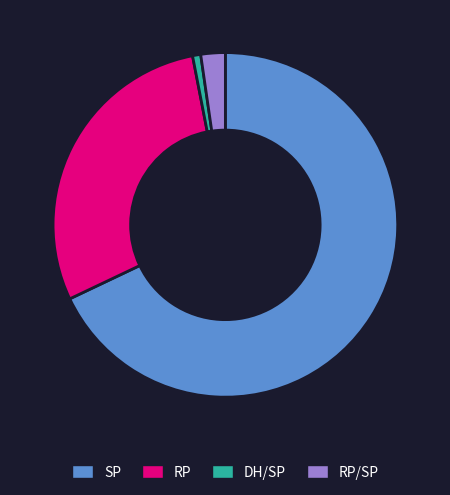

How many segments does this pie chart have?

4